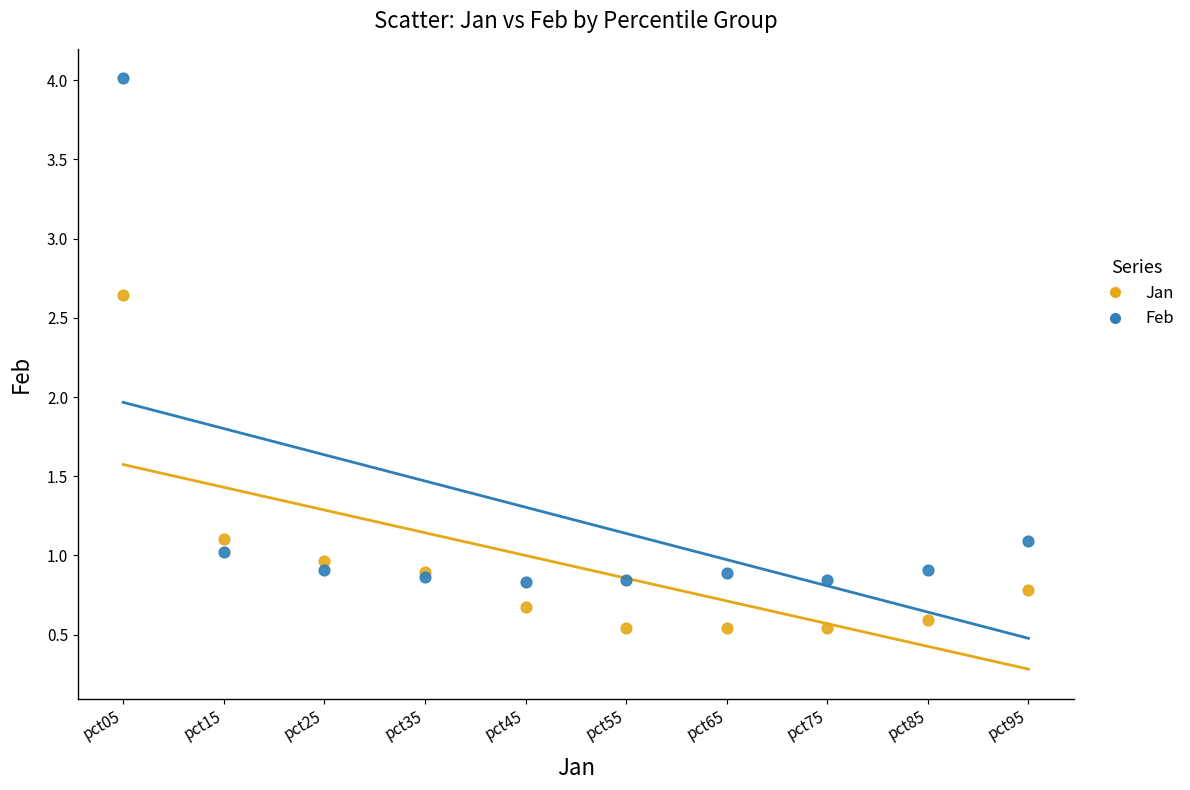

Which series reaches the minimum Y coordinate?

Jan